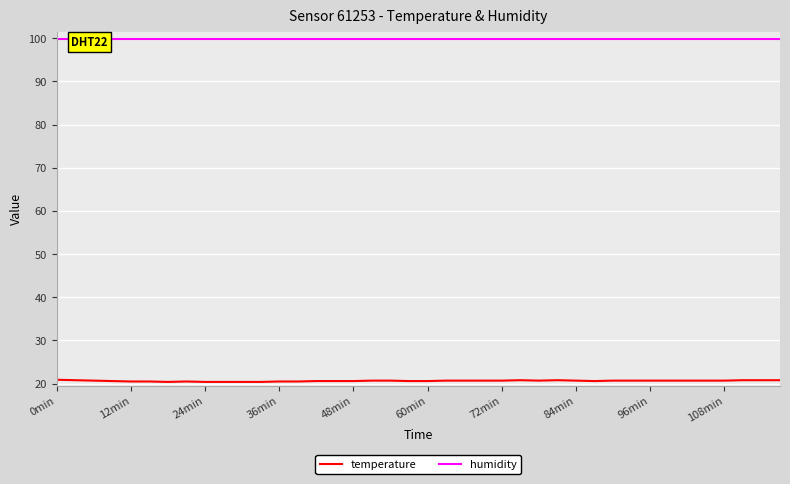

True or false: humidity and temperature cross at least once.

False